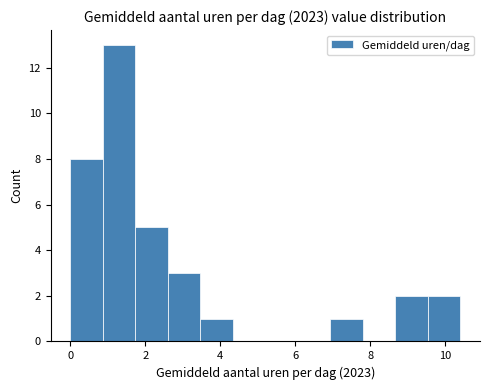

Reading left to right, transcribe this chart: for each bar, give the range it covers on the x-axis and its height. Neither the bar edges nor the heights are printed on the chart, so give them approximately, as read against the axes.

0.0 to 0.8: 8
0.8 to 1.8: 13
1.8 to 2.6: 5
2.6 to 3.4: 3
3.4 to 4.4: 1
4.4 to 5.2: 0
5.2 to 6.0: 0
6.0 to 7.0: 0
7.0 to 7.8: 1
7.8 to 8.6: 0
8.6 to 9.6: 2
9.6 to 10.4: 2